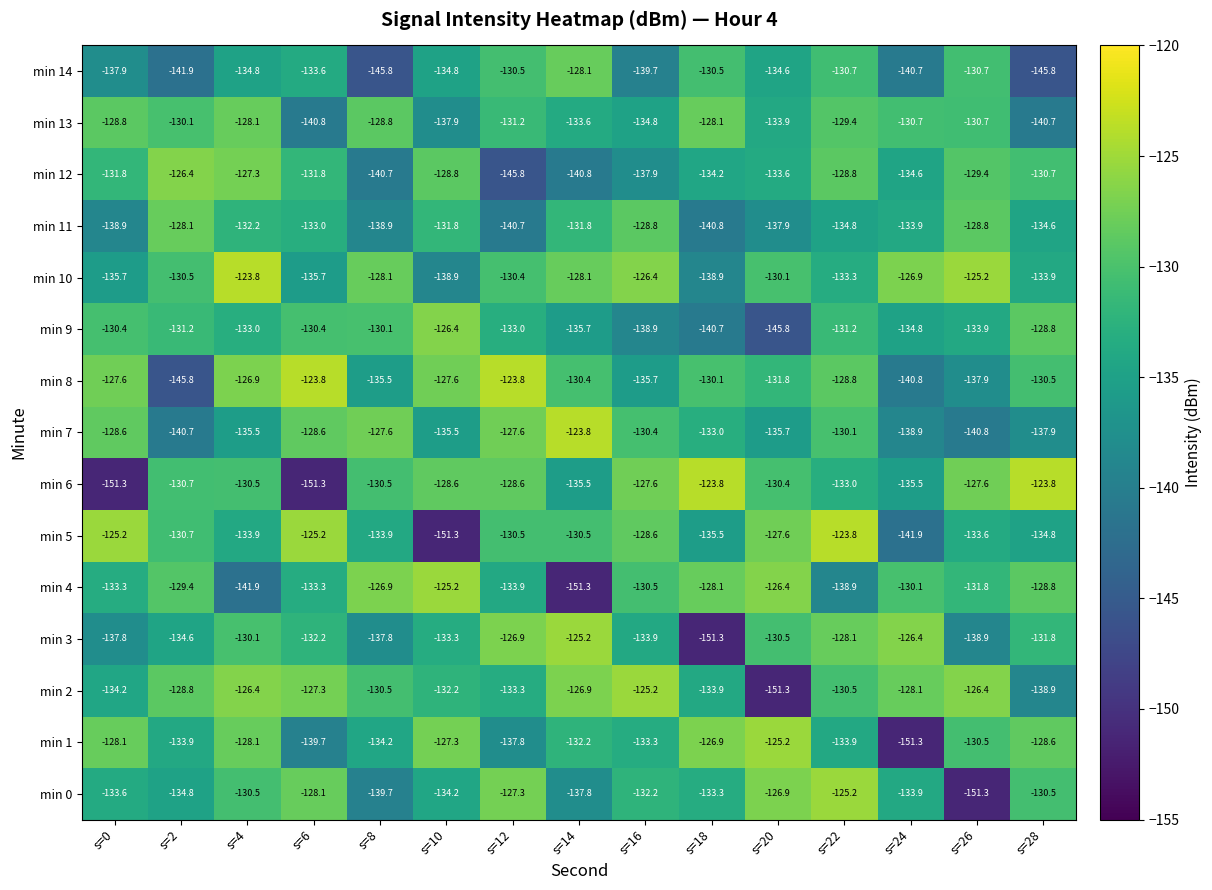

Which series has the largest total across all categories?

min 10